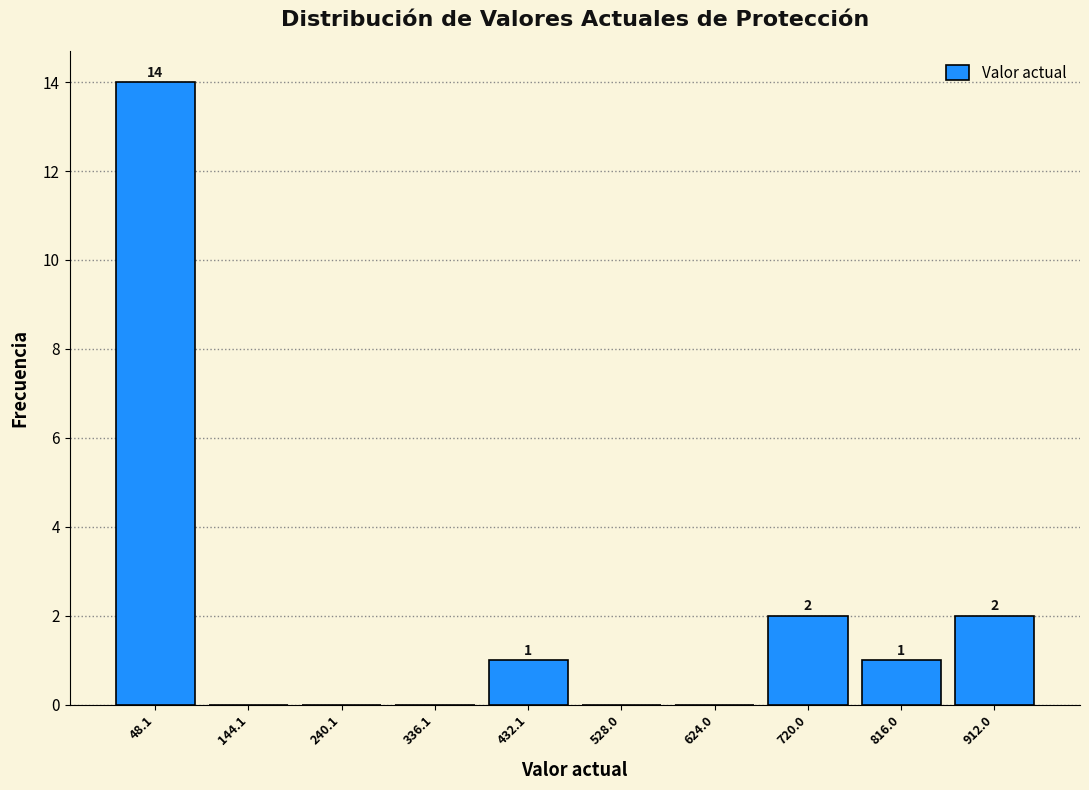

Which range on the x-axis has the tallest bar?

0 to 100